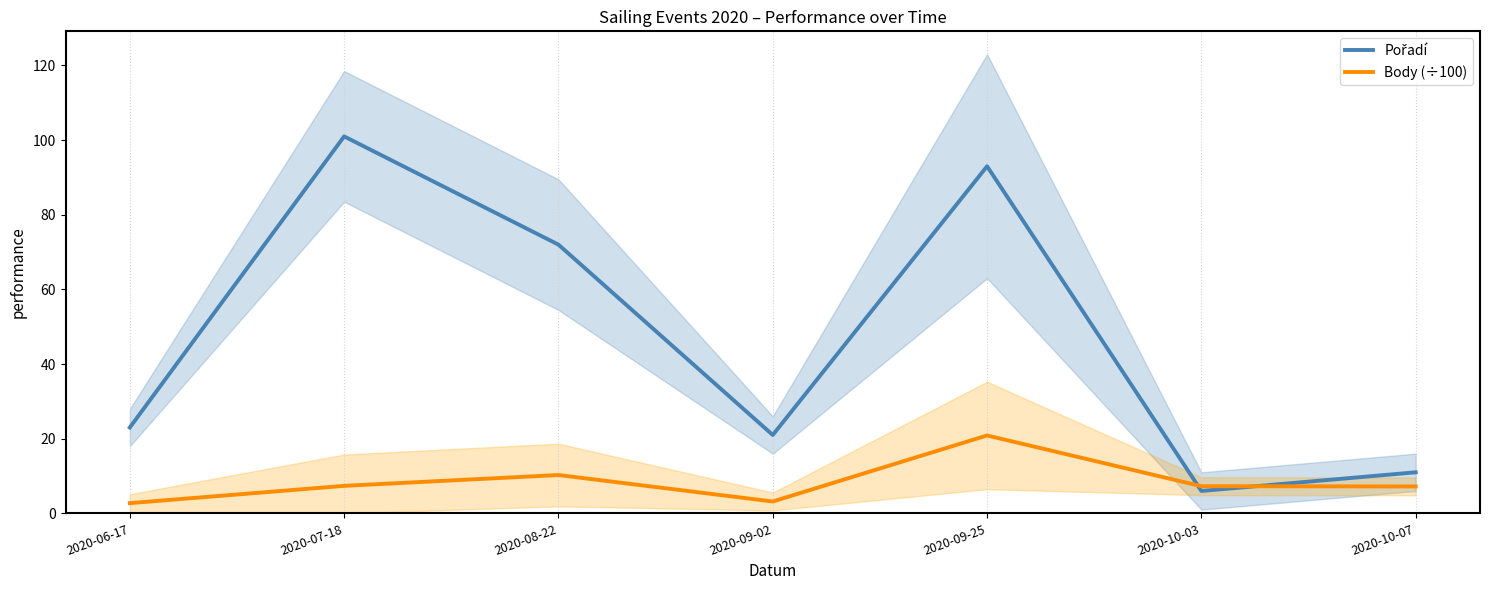

True or false: Pořadí and Body (÷100) cross at least once.

True